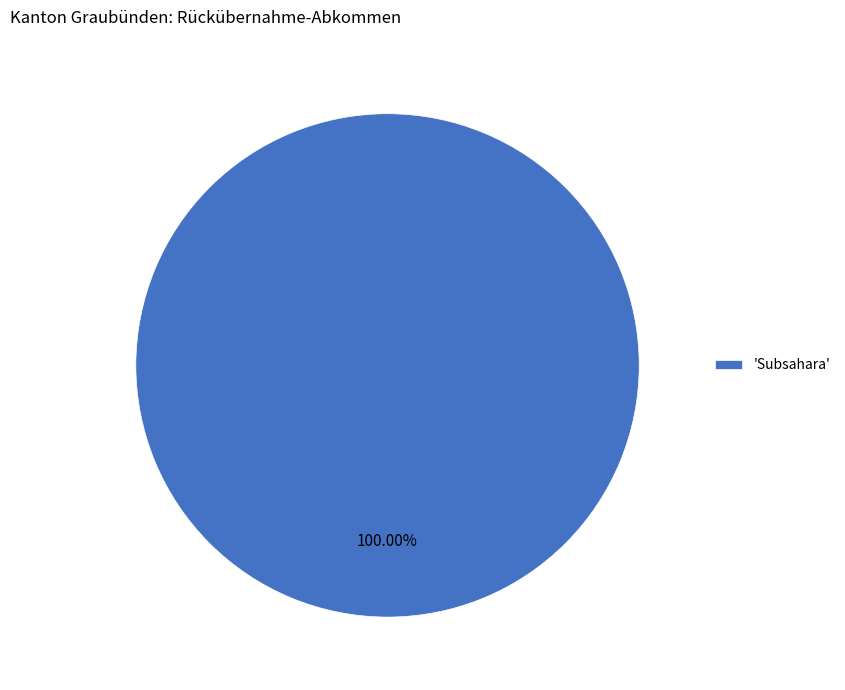

Is there a majority slice in this chart?

Yes